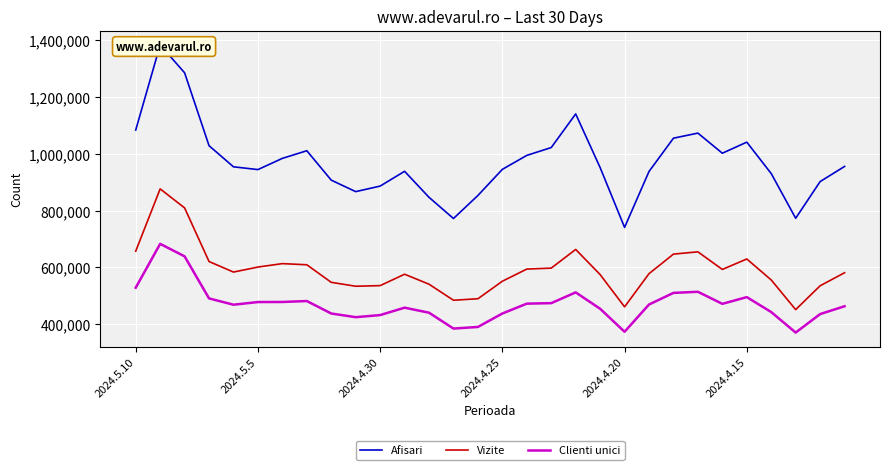

True or false: Afisari and Vizite cross at least once.

False